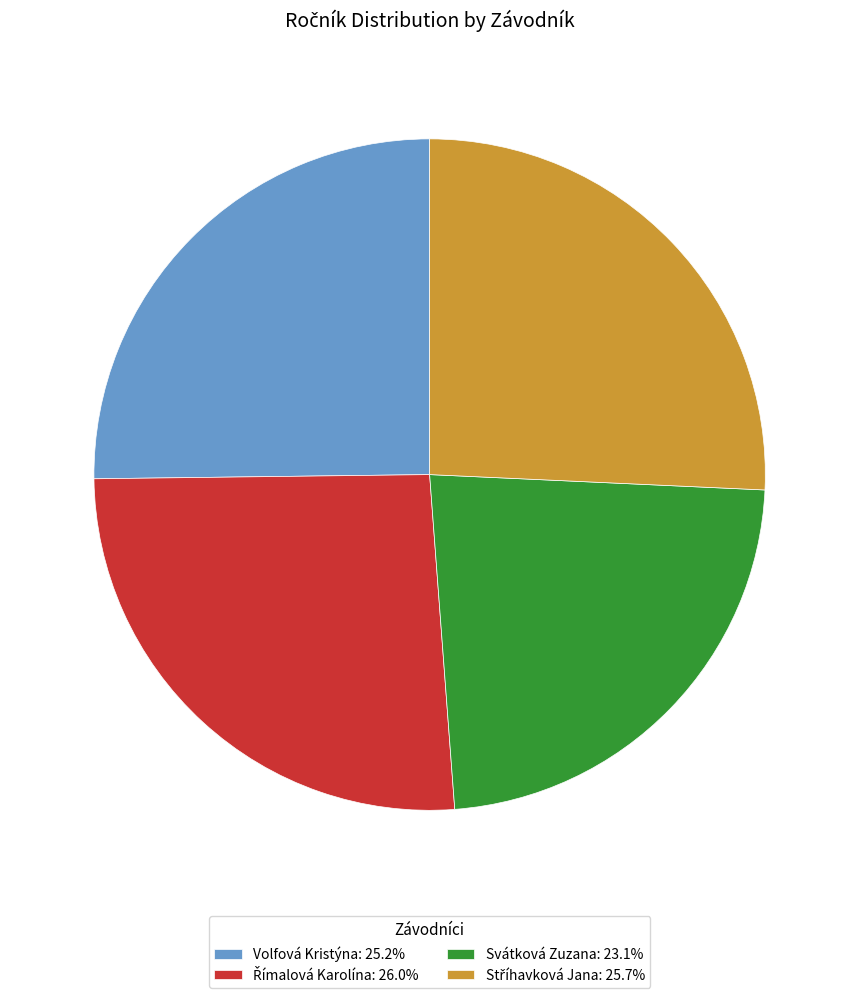

True or false: Volfová Kristýna accounts for 17% of the total.

False